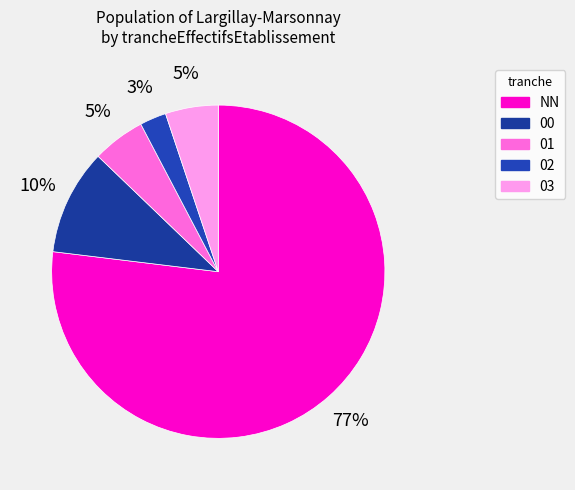

Does 00 represent more than half of the total?

No